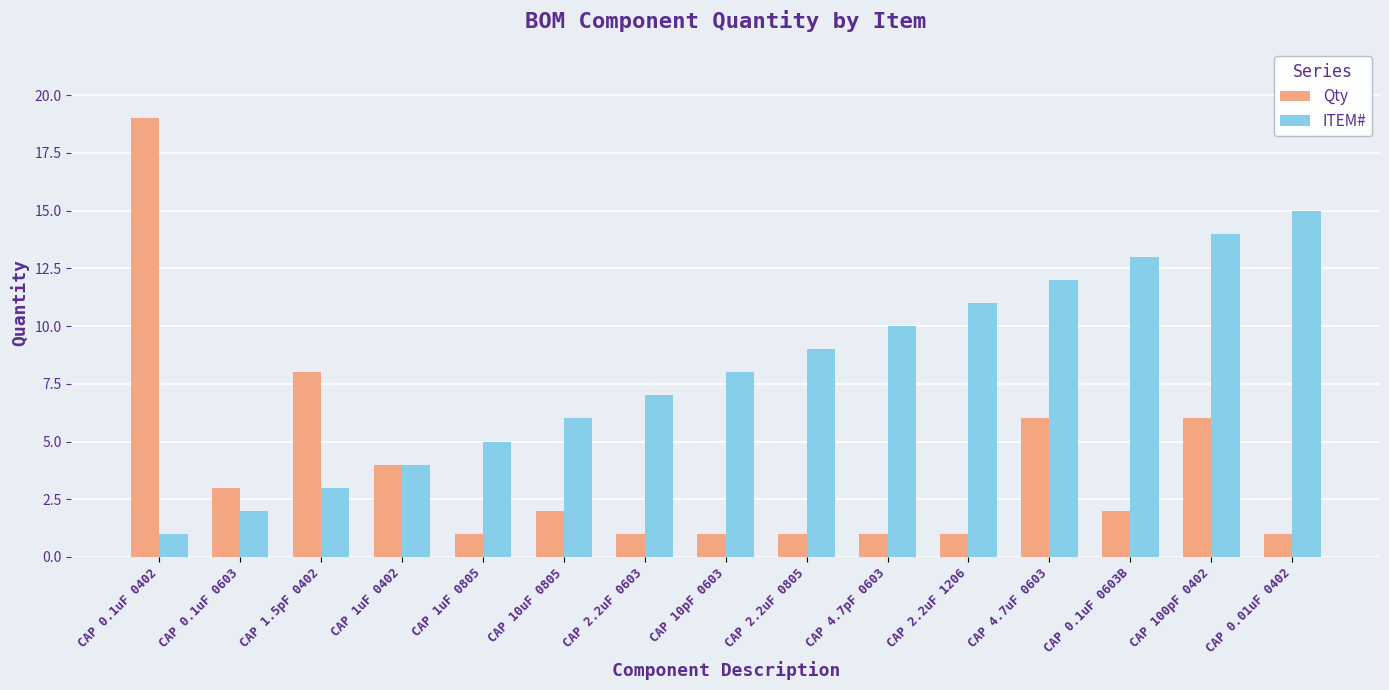

Reading right to left, list all the values displayed in this chart.

Qty: 1	6	2	6	1	1	1	1	1	2	1	4	8	3	19
ITEM#: 15	14	13	12	11	10	9	8	7	6	5	4	3	2	1